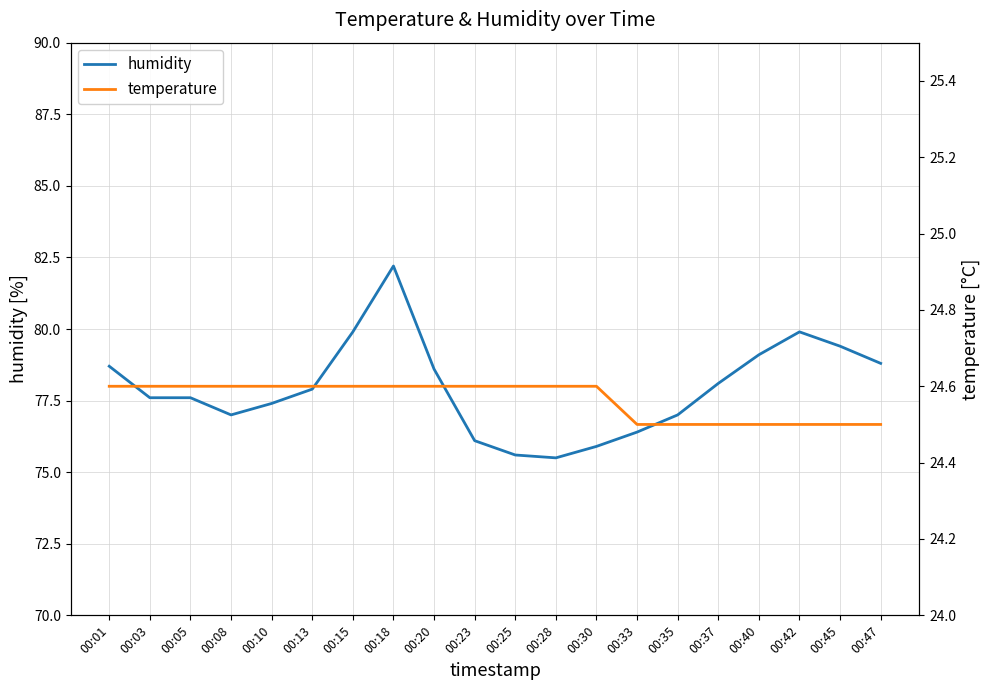

Rank the series by their maximum value, from highest to lowest.

humidity, temperature